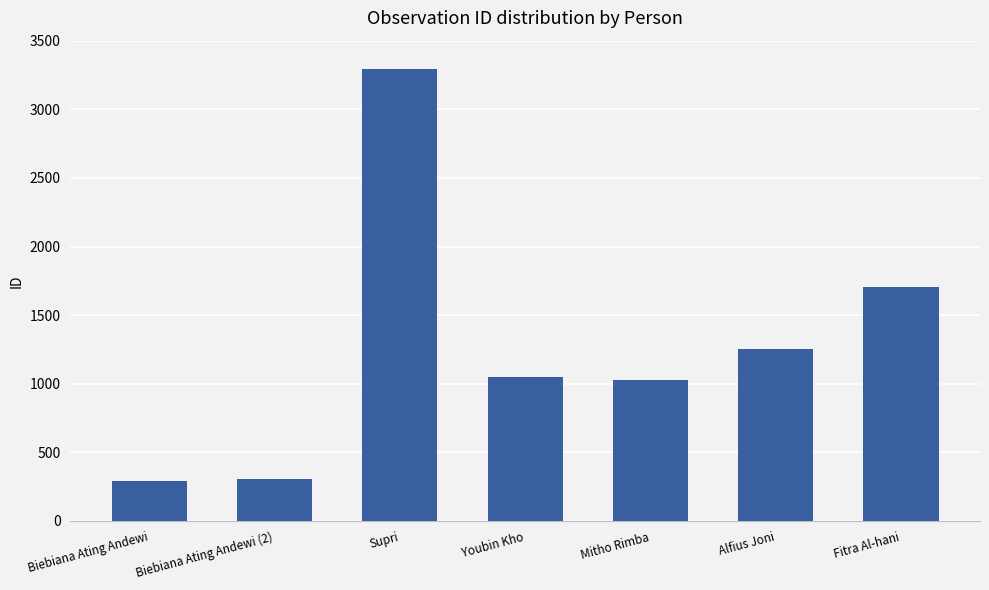

What is the sum of all values?

8928